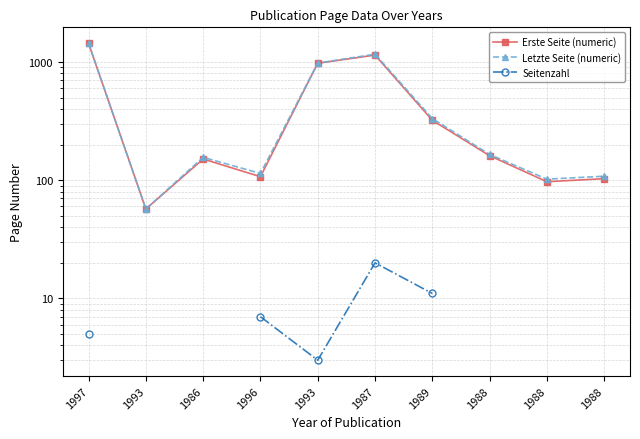

Which series has the largest total across all categories?

Letzte Seite (numeric)